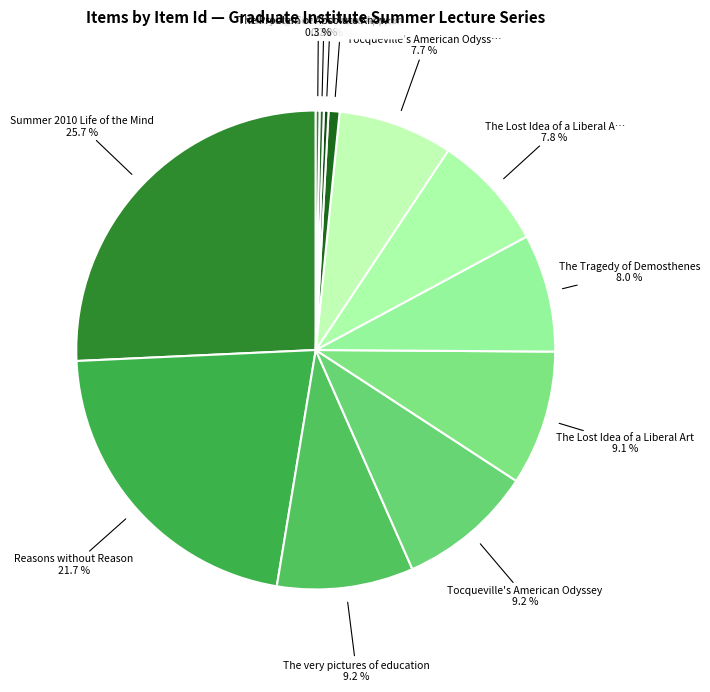

Between Everyone Sees How You Appear and The Lost Idea of a Liberal Art, which is larger?

The Lost Idea of a Liberal Art